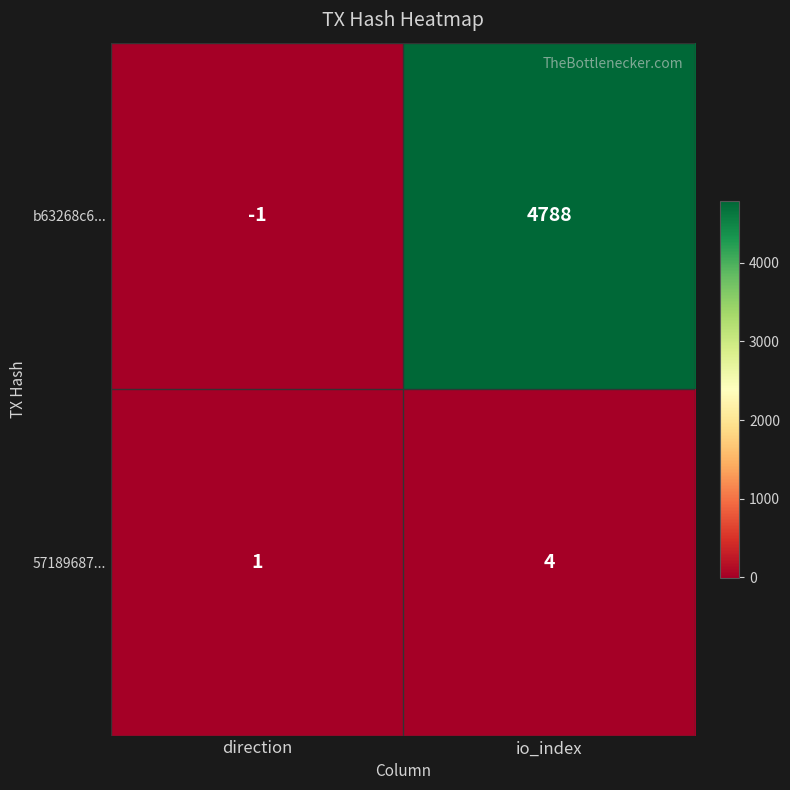

Count the number of categories in the chart.

2